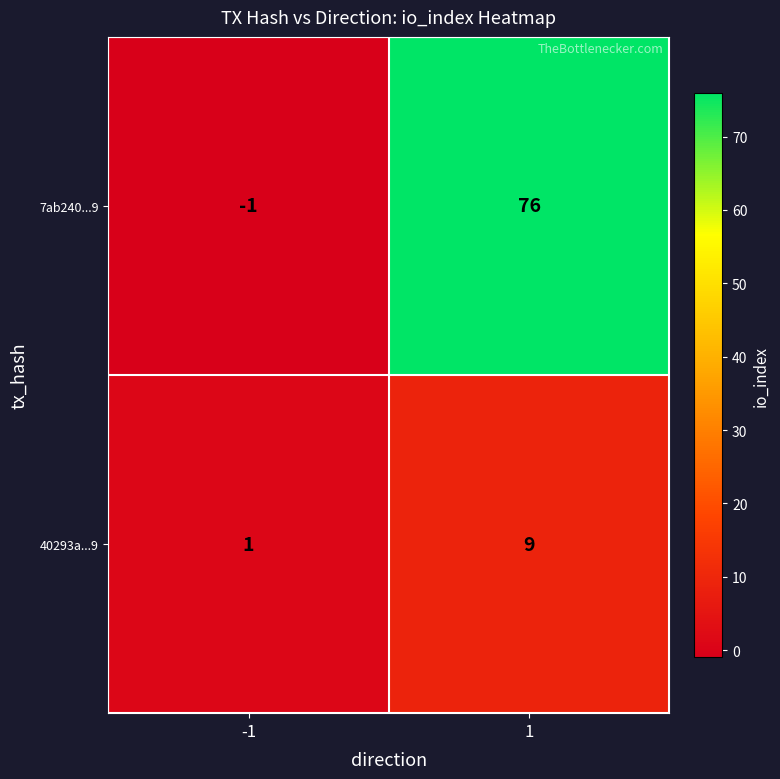

What is the difference between the highest and lowest values at 1?

67